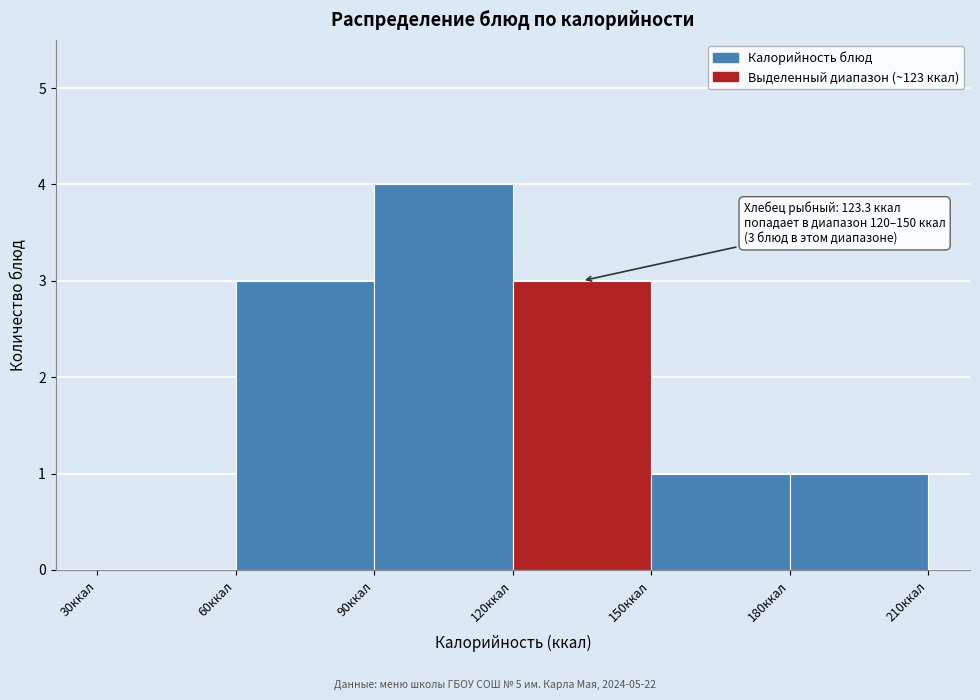

Over which range of the x-axis is the bar tallest?

90 to 120